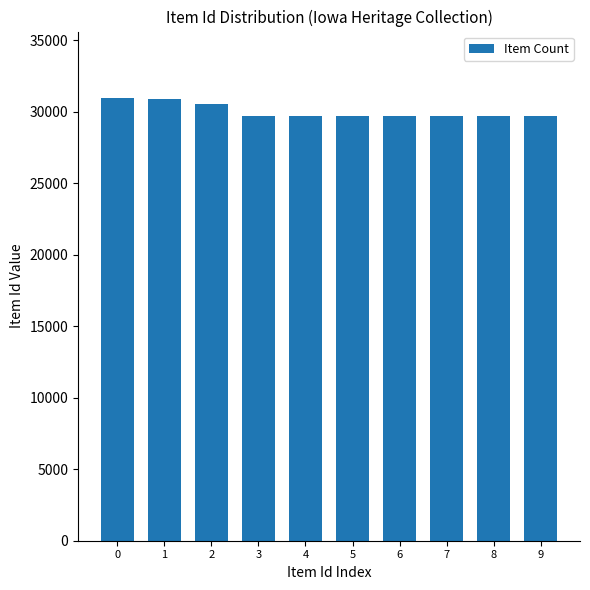

What is the sum of all values?

300428